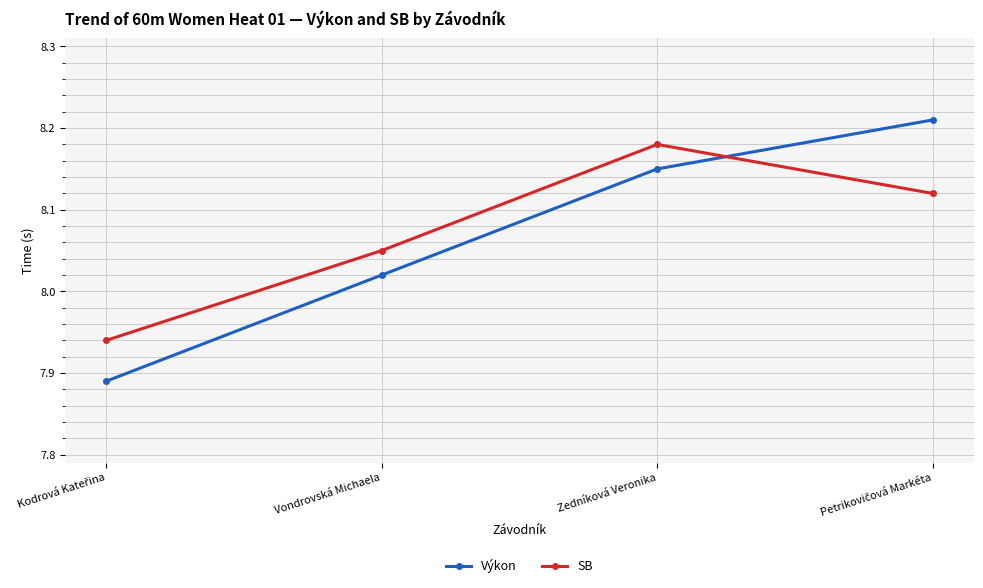

Rank the series by their maximum value, from lowest to highest.

SB, Výkon